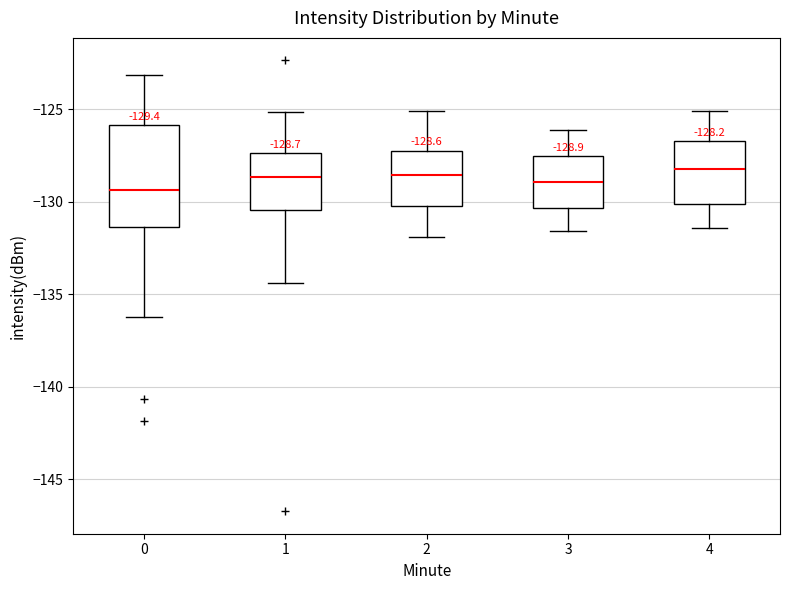

Which box is the tallest, from its lower edge to its upper edge?

0